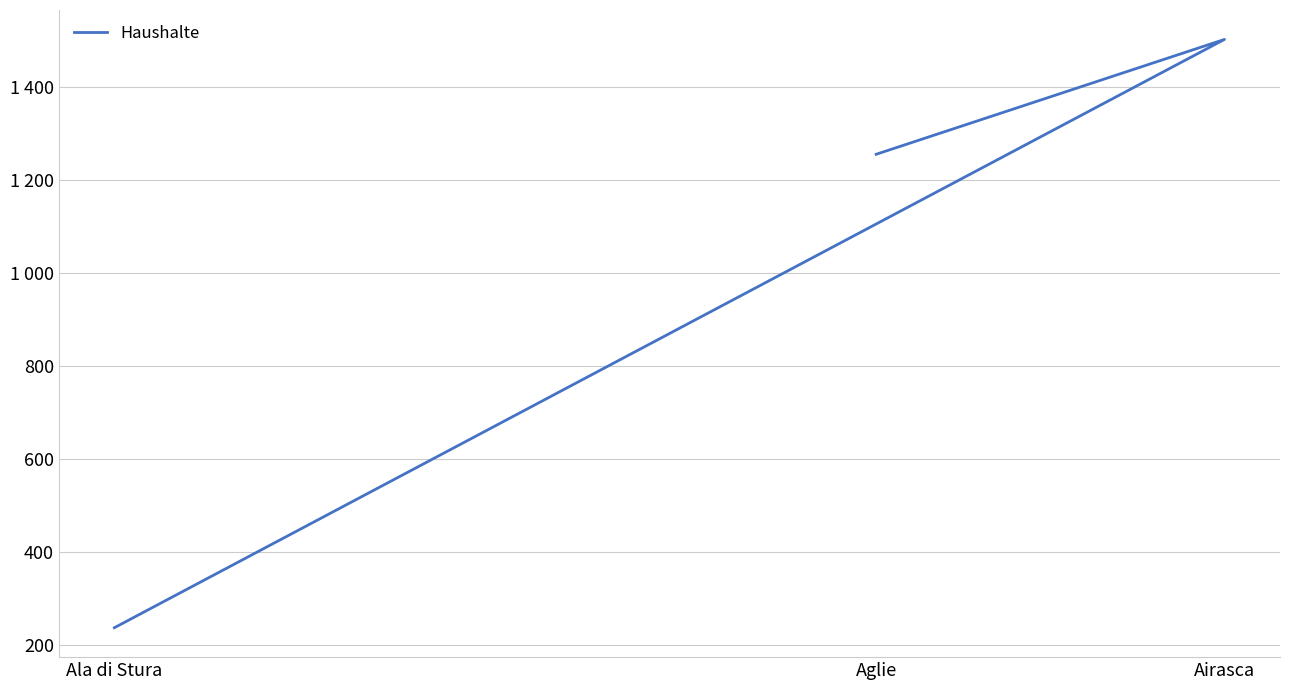

Is it true that the value at Aglie is 1256?

True